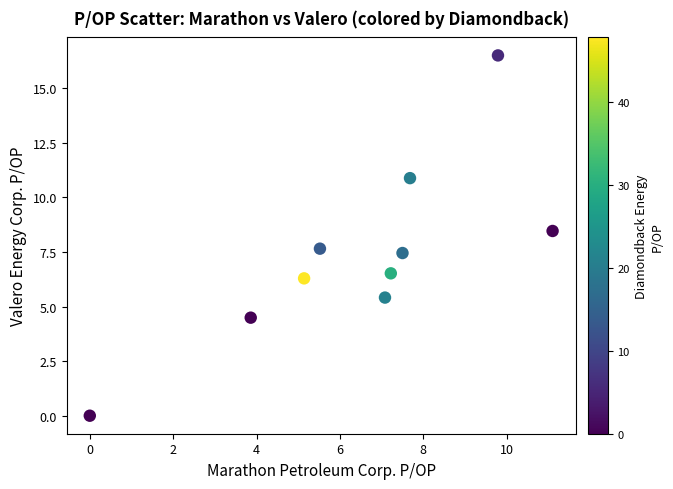

What is the average Y value?

7.4